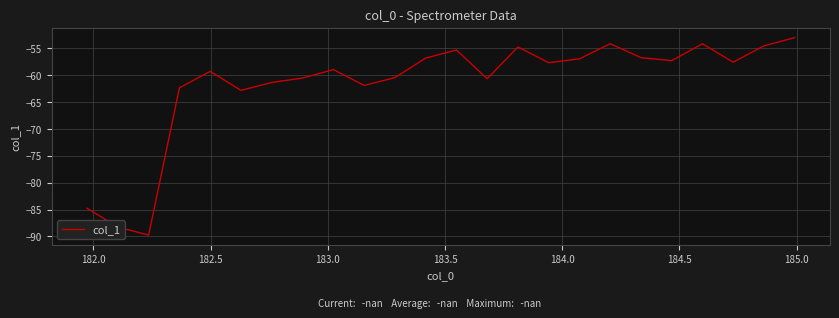

What is the minimum value shown in the chart?

-89.7